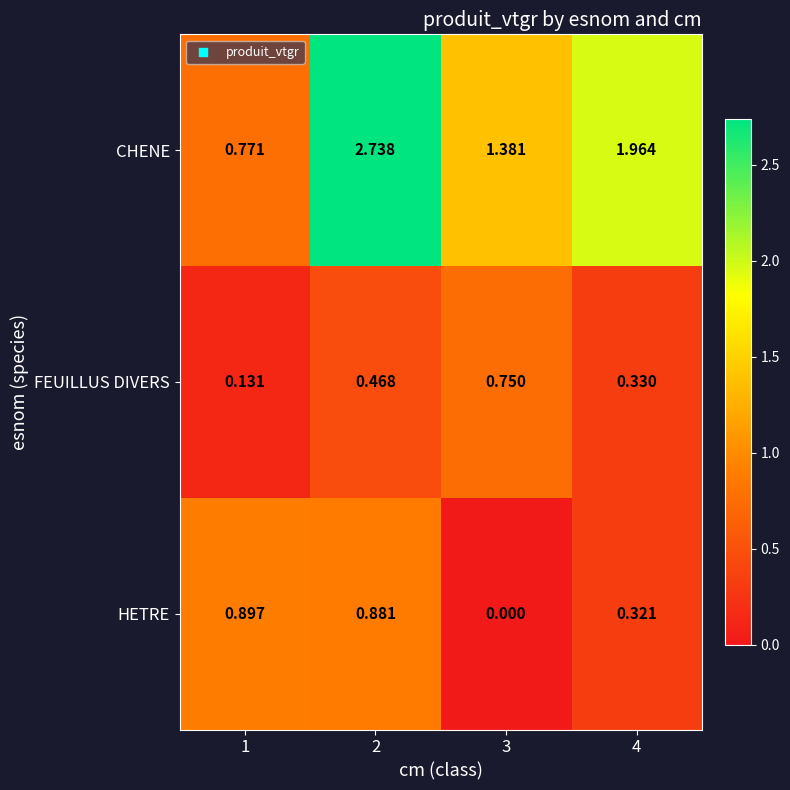

Which series changed the most between 3 and 4?

CHENE